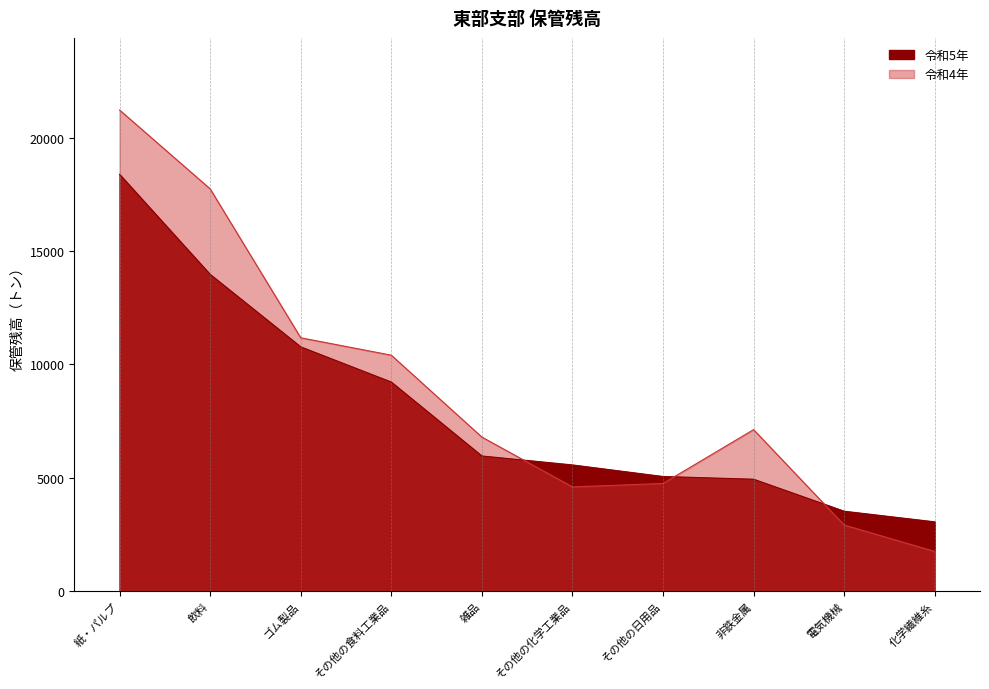

Reading left to right, what are all the values shown in this chart?

令和5年: 18375	13961	10765	9212	5951	5557	5046	4926	3515	3046
令和4年: 21213	17736	11166	10398	6786	4587	4738	7114	2906	1740